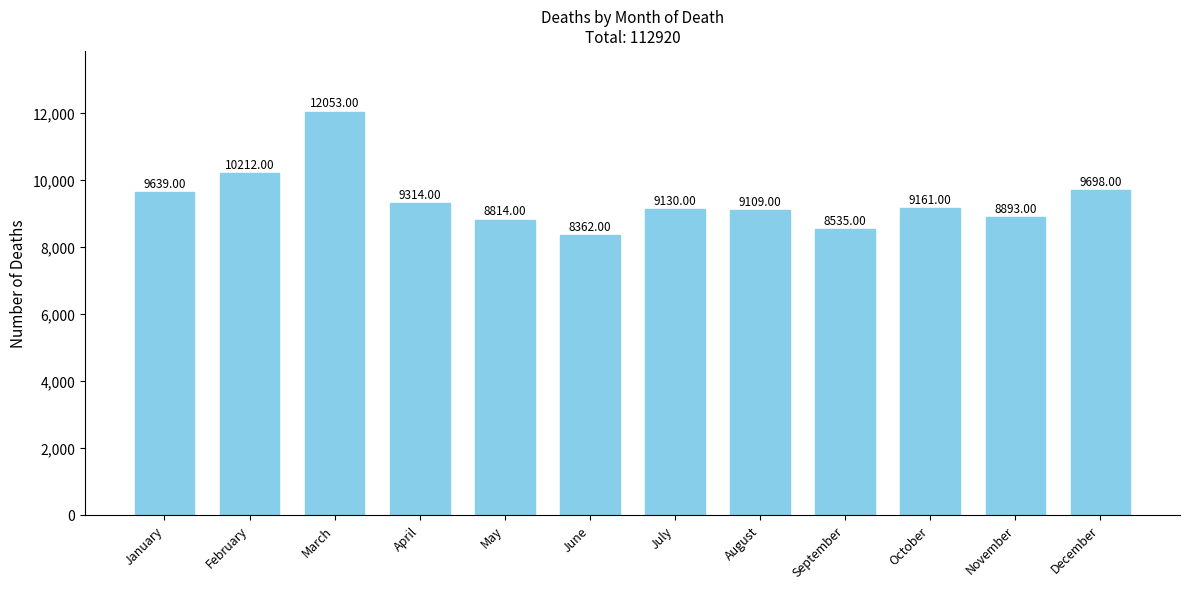

What is the maximum value shown in the chart?

12053